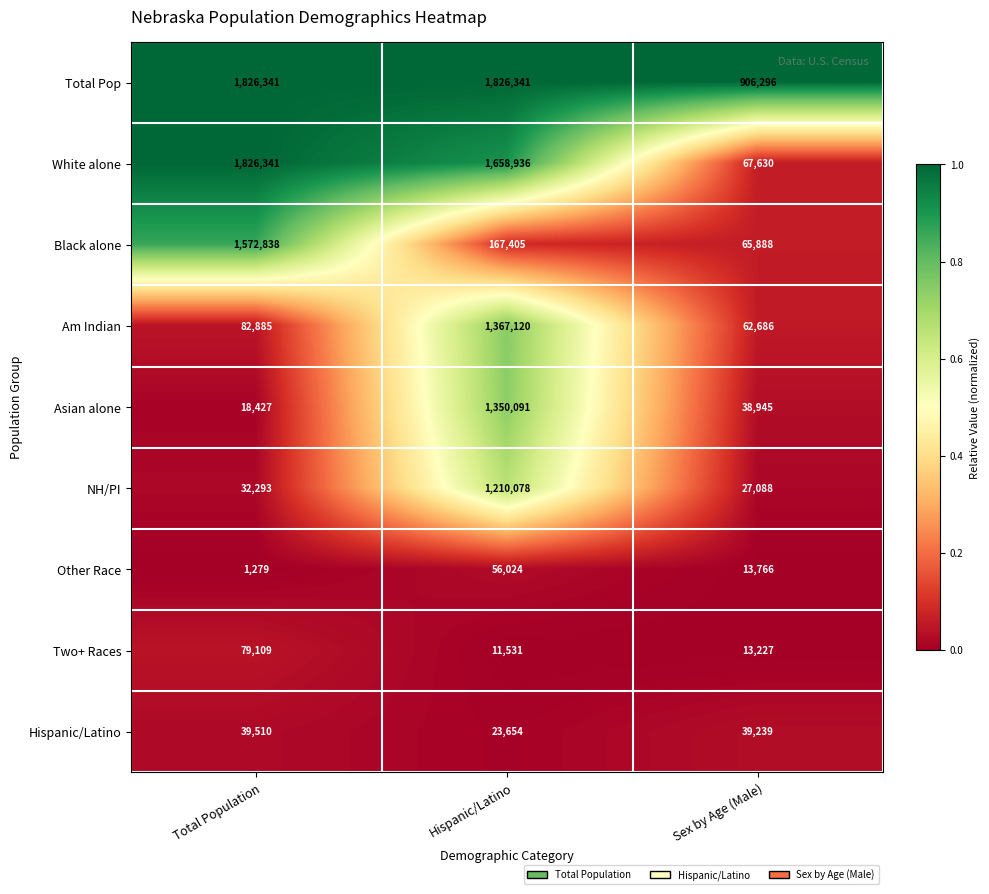

Rank the series at Hispanic/Latino from lowest to highest value.

Two+ Races, Hispanic/Latino, Other Race, Black alone, NH/PI, Asian alone, Am Indian, White alone, Total Pop